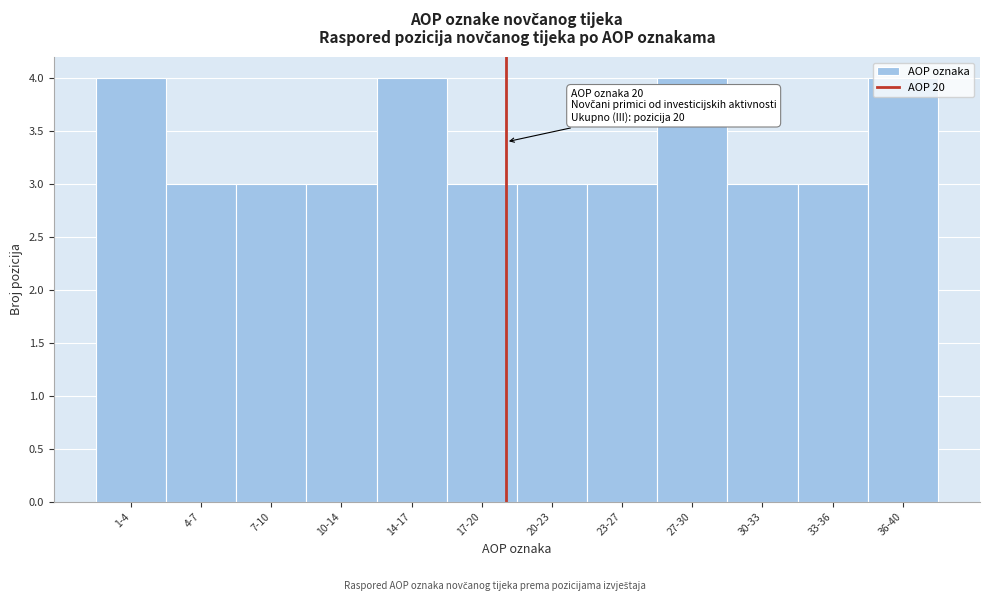

What is the minimum value shown in the chart?

3